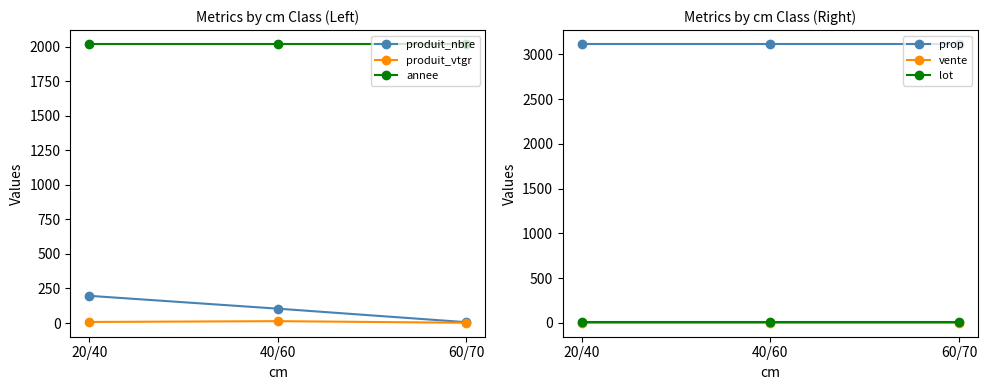

List the labels in order of produit_vtgr value, smallest first.

60/70, 20/40, 40/60